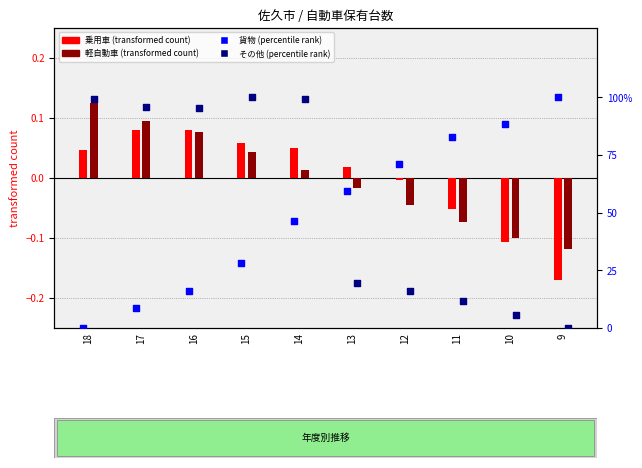

Which series contains the lowest Y value?

乗用車 (transformed count)